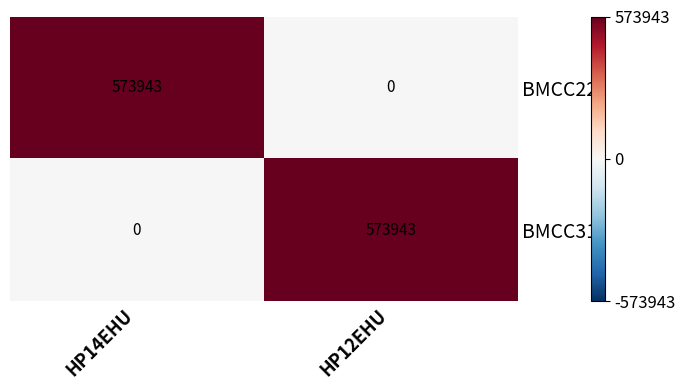

True or false: BMCC22 has a value of -372210 at HP12EHU.

False